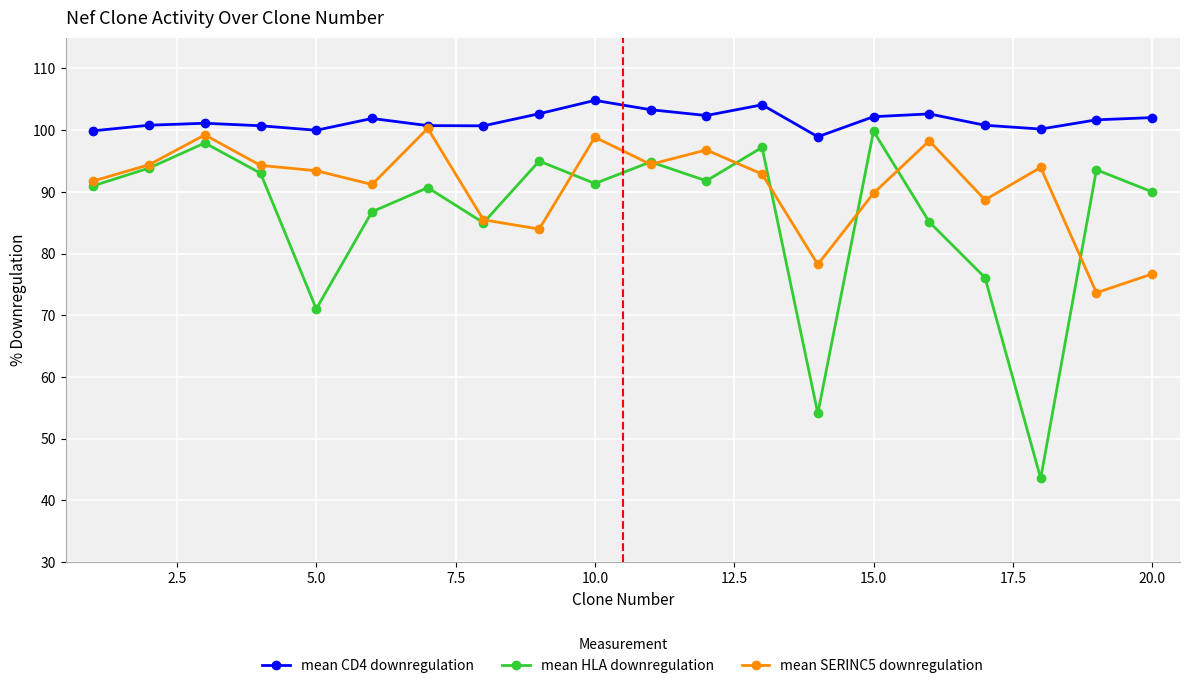

Rank the series by their average value, from lowest to highest.

mean HLA downregulation, mean SERINC5 downregulation, mean CD4 downregulation